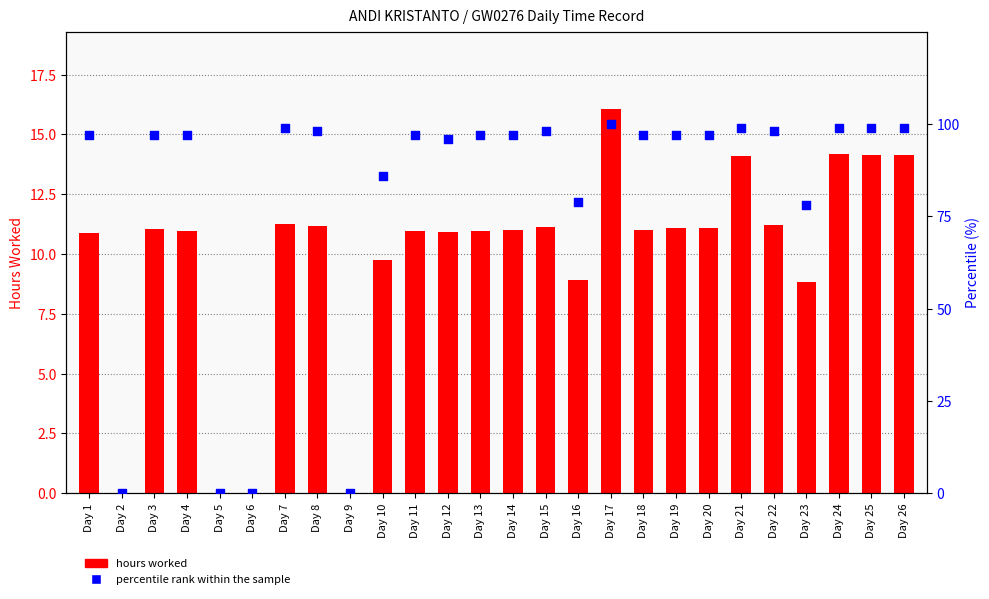

At which category is the sum across all series the highest?

Day 17